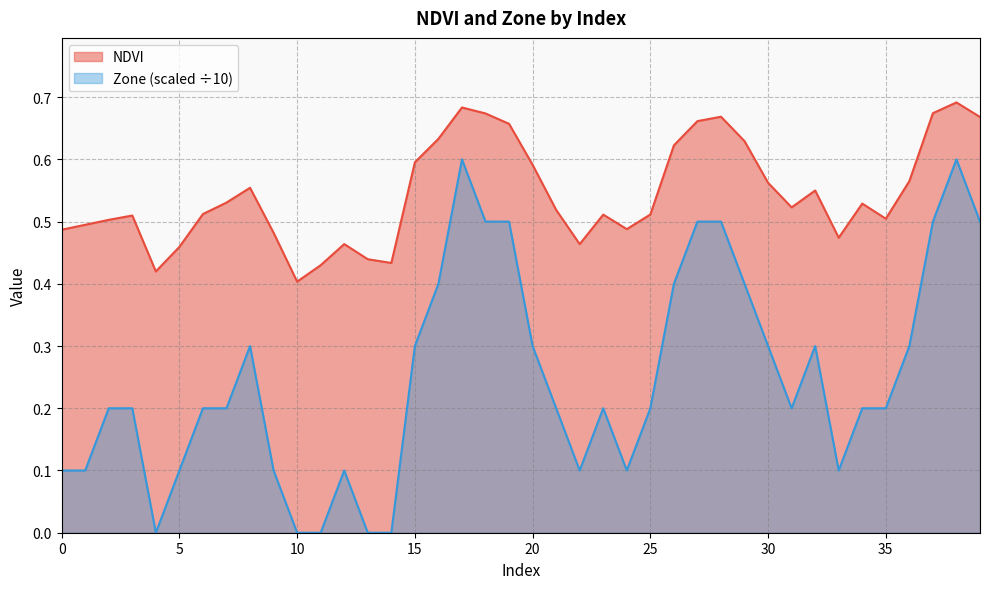

What is the difference between the Zone values at 28 and 3?

0.3